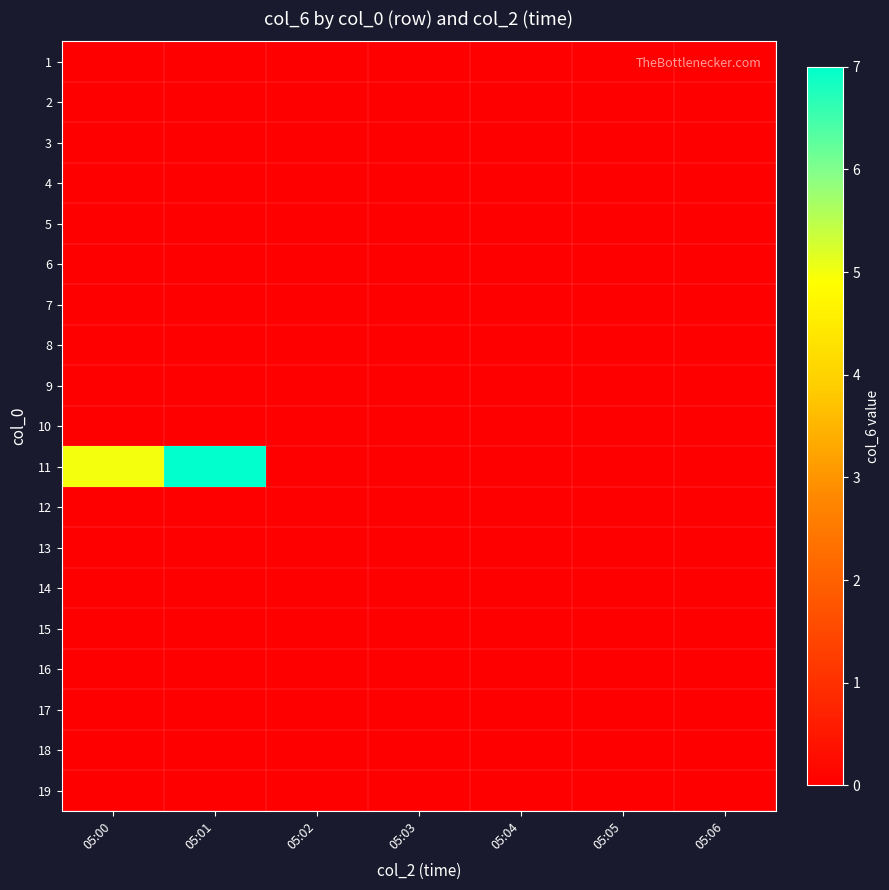

What is the maximum value shown in the chart?

7